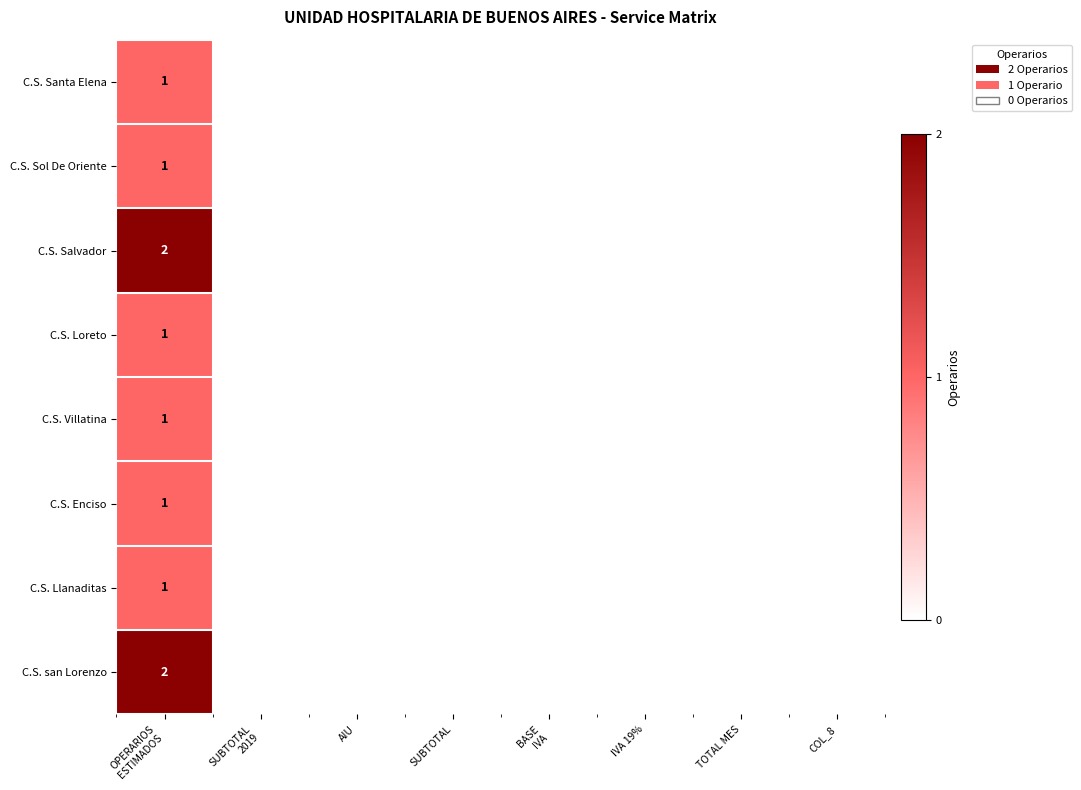

What is the sum of all C.S. Villatina values?

1